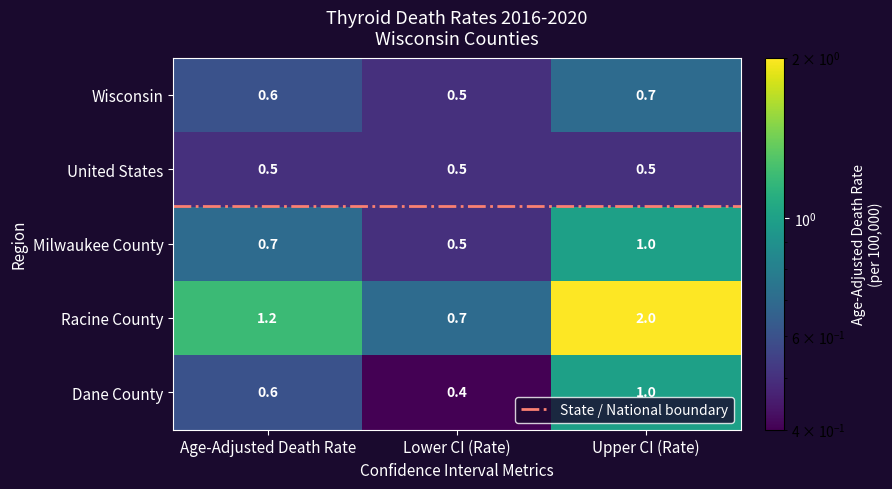

What is the sum of the Milwaukee County values at Upper CI (Rate) and Age-Adjusted Death Rate?

1.7